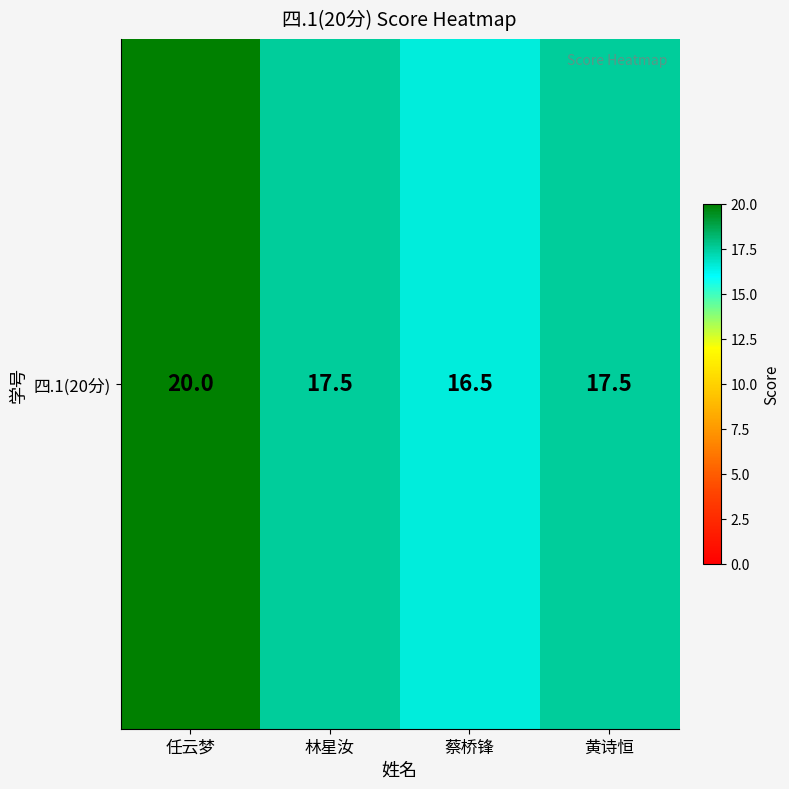

At which category does the chart reach its minimum across all series?

蔡桥锋